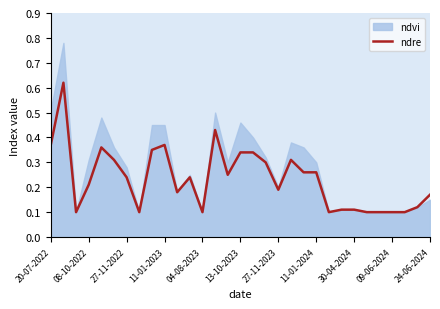

The ndre series shows 0.1 at 27-11-2023. True or false?

False